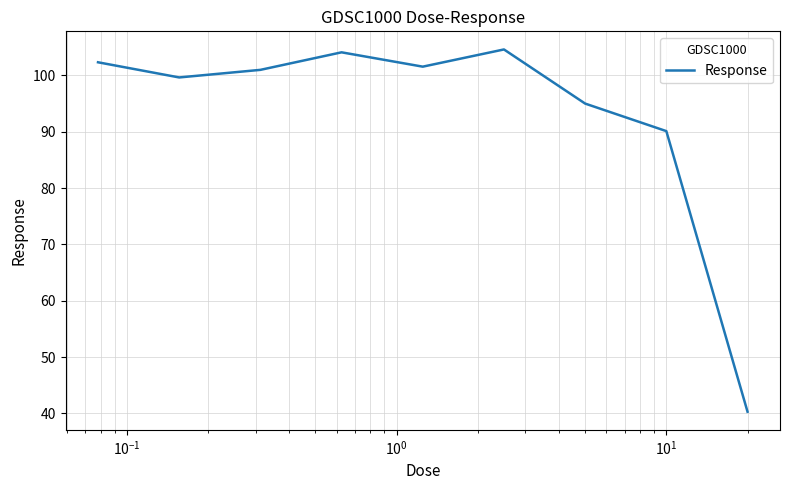

What is the difference between the maximum and minimum values?

64.3